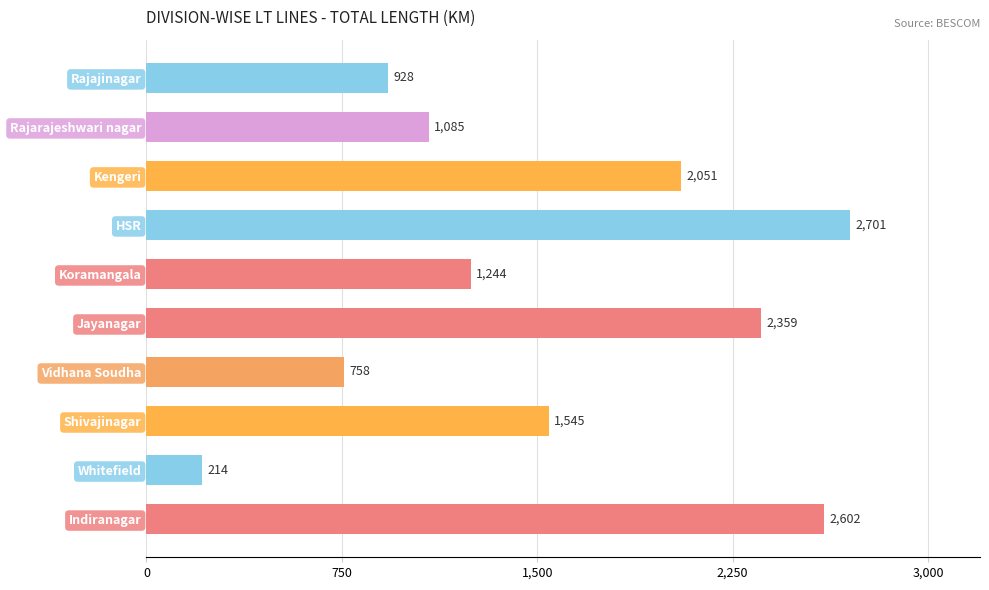

What is the average value?

1548.7